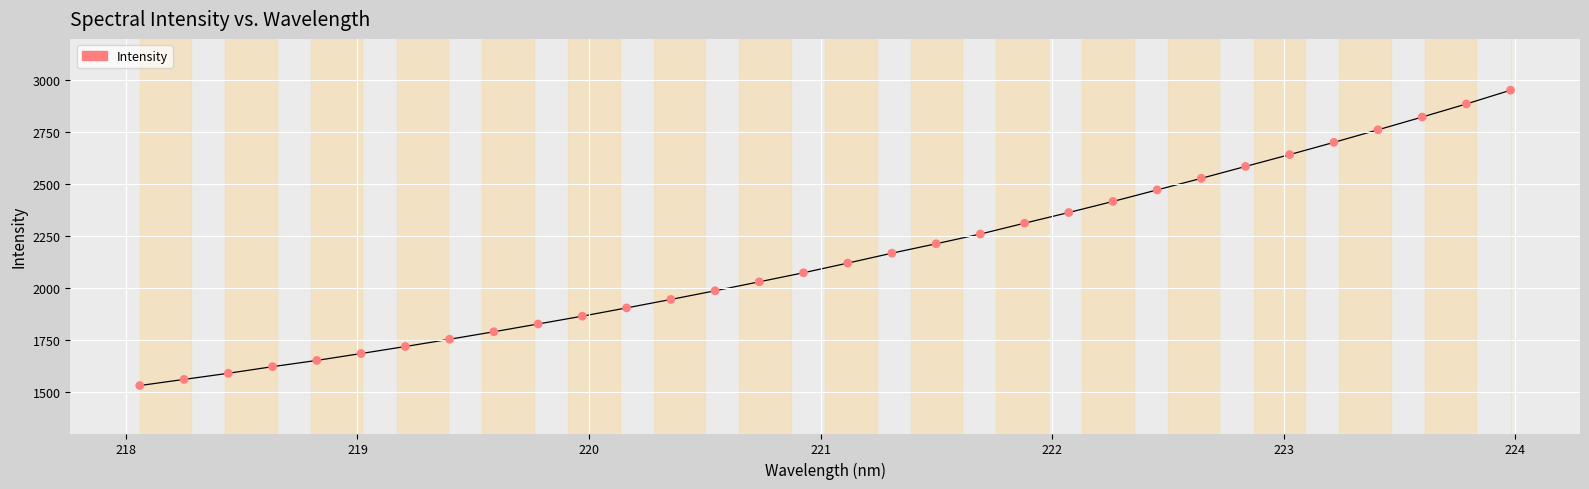

What is the smallest value displayed?

1530.9